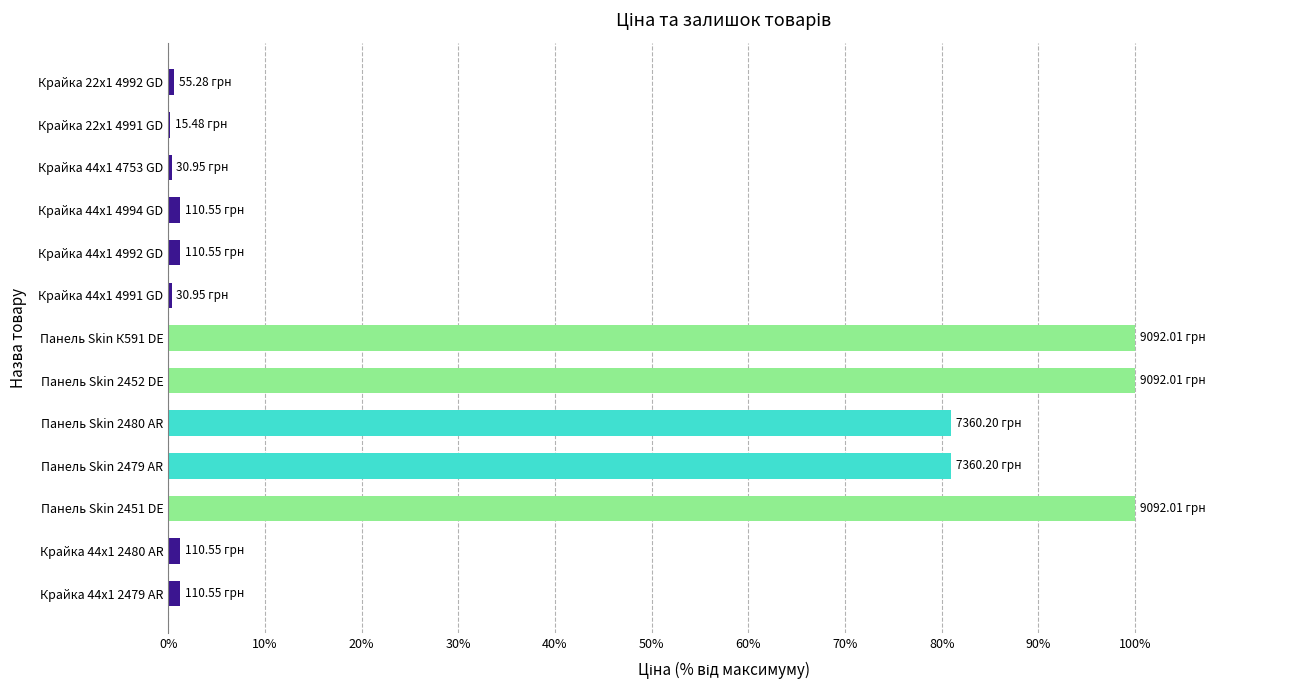

What is the sum of the values at Панель Skin 2480 AR and Панель Skin 2452 DE?

181.0